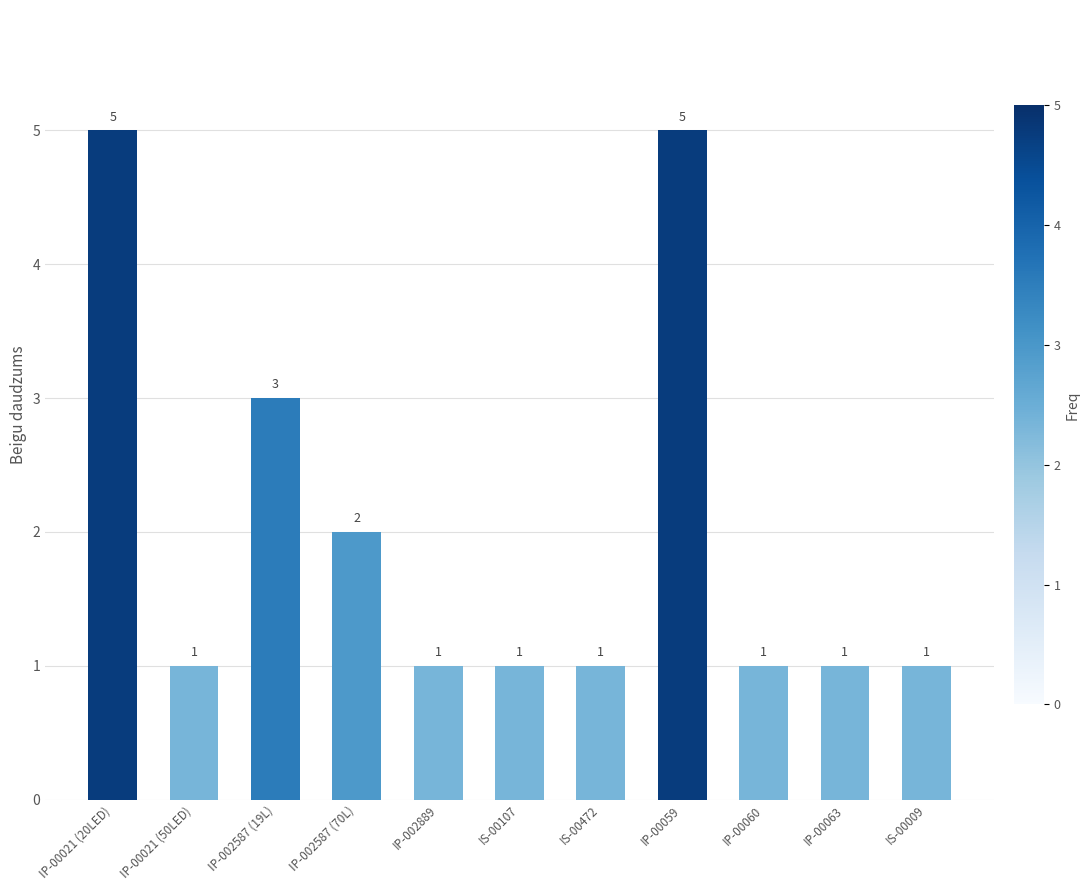

Reading left to right, what are all the values shown in this chart?

5	1	3	2	1	1	1	5	1	1	1